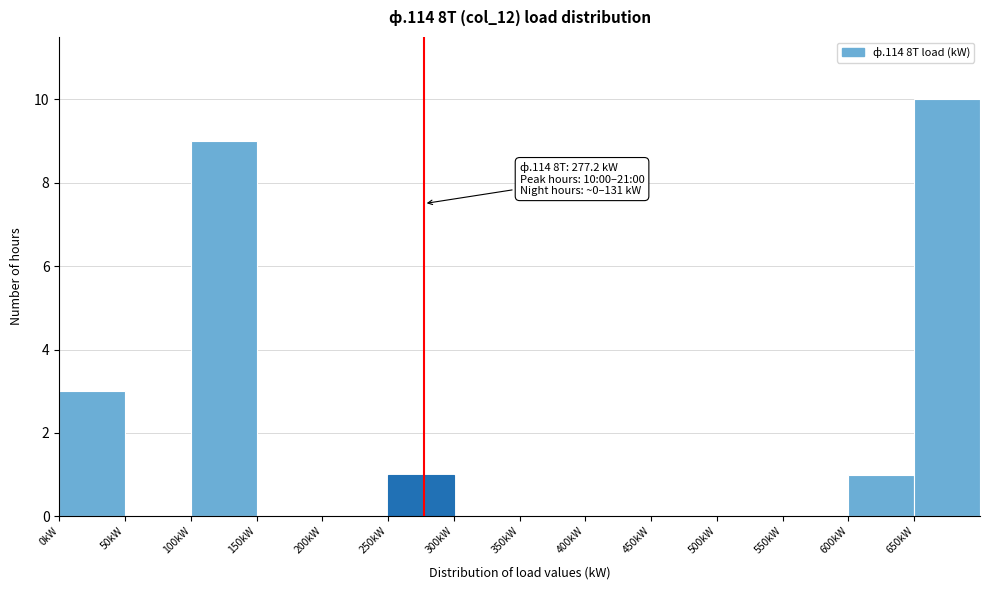

Over which range of the x-axis is the bar tallest?

650 to 700